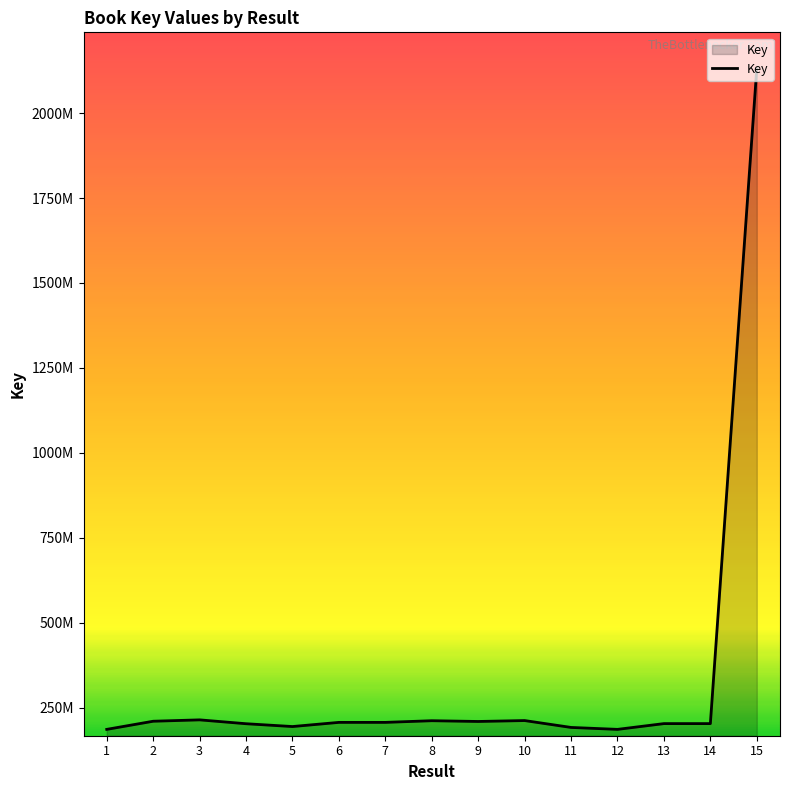

Rank the categories by value from highest to lowest.

15, 3, 10, 8, 2, 9, 7, 6, 14, 13, 4, 5, 11, 1, 12